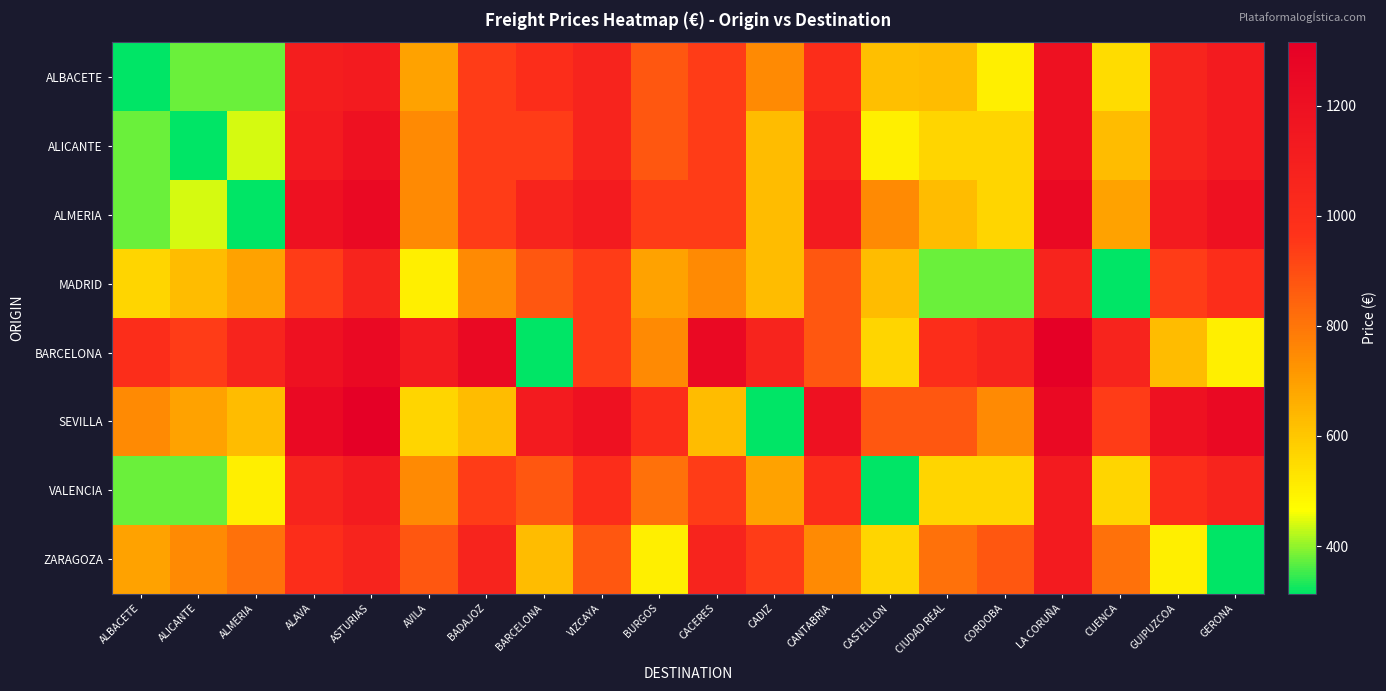

What is the total value across all series at ALICANTE?

4512